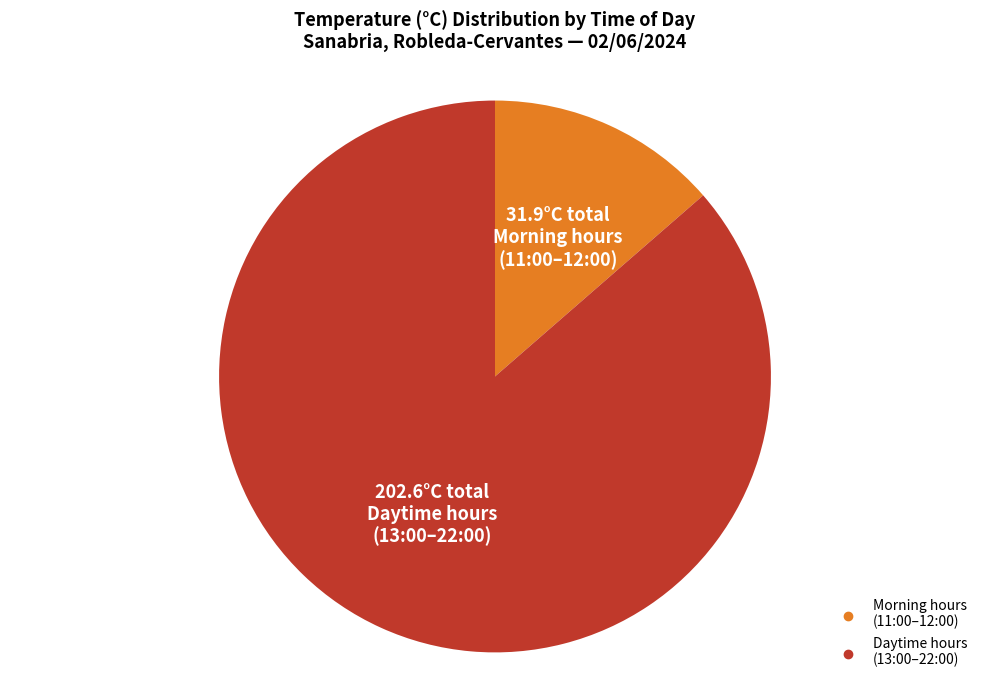

Does any single category account for the majority?

Yes